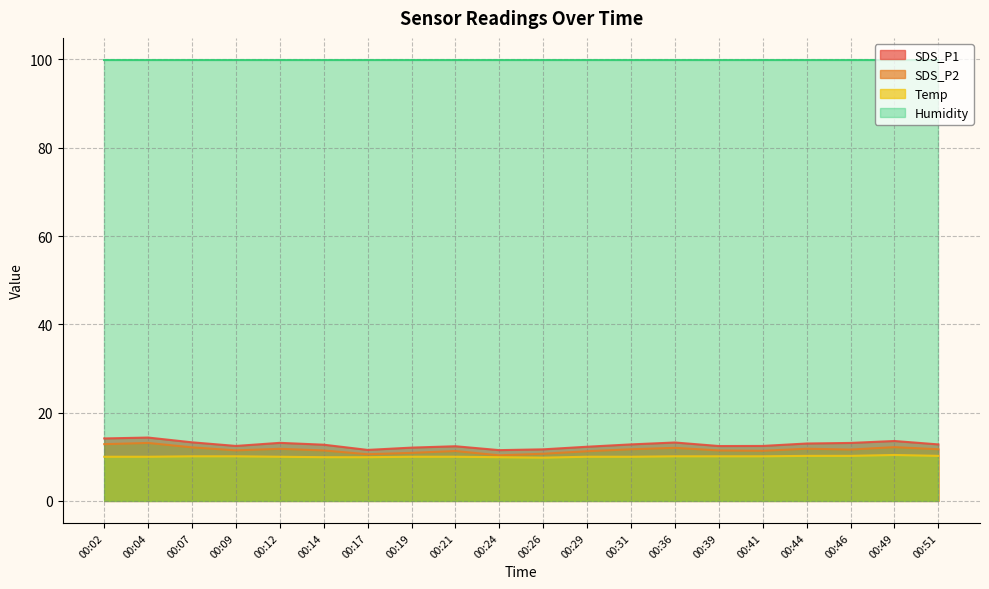

What are all the series names shown in the legend?

SDS_P1, SDS_P2, Temp, Humidity